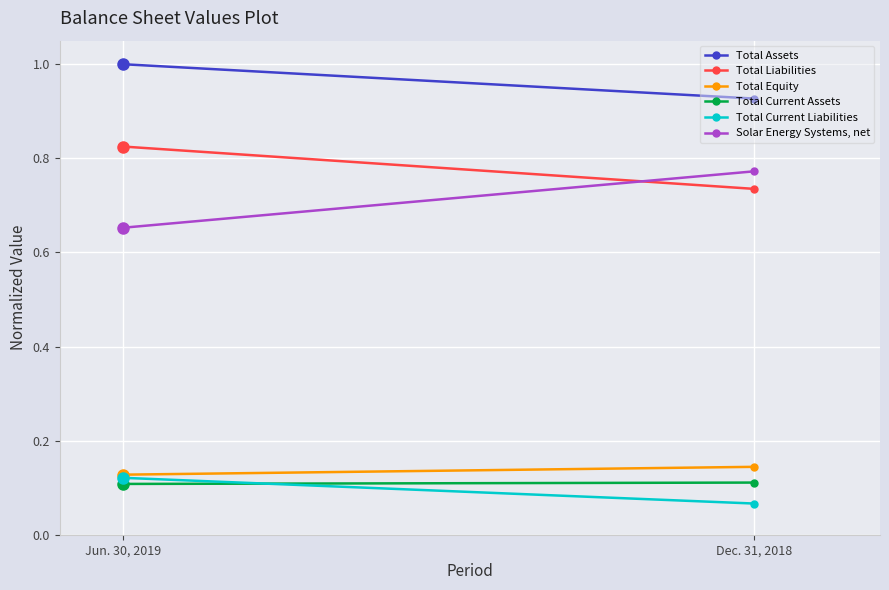

Which series changed the most between Jun. 30, 2019 and Dec. 31, 2018?

Solar Energy Systems, net